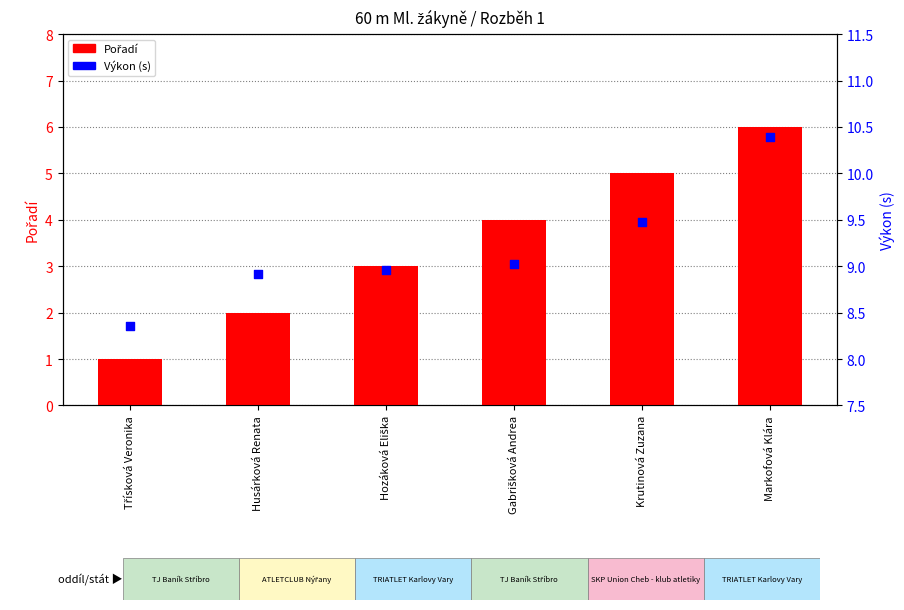

Is the value of Pořadí at Gabrišková Andrea greater than the value of Výkon (s) at Krutinová Zuzana?

No